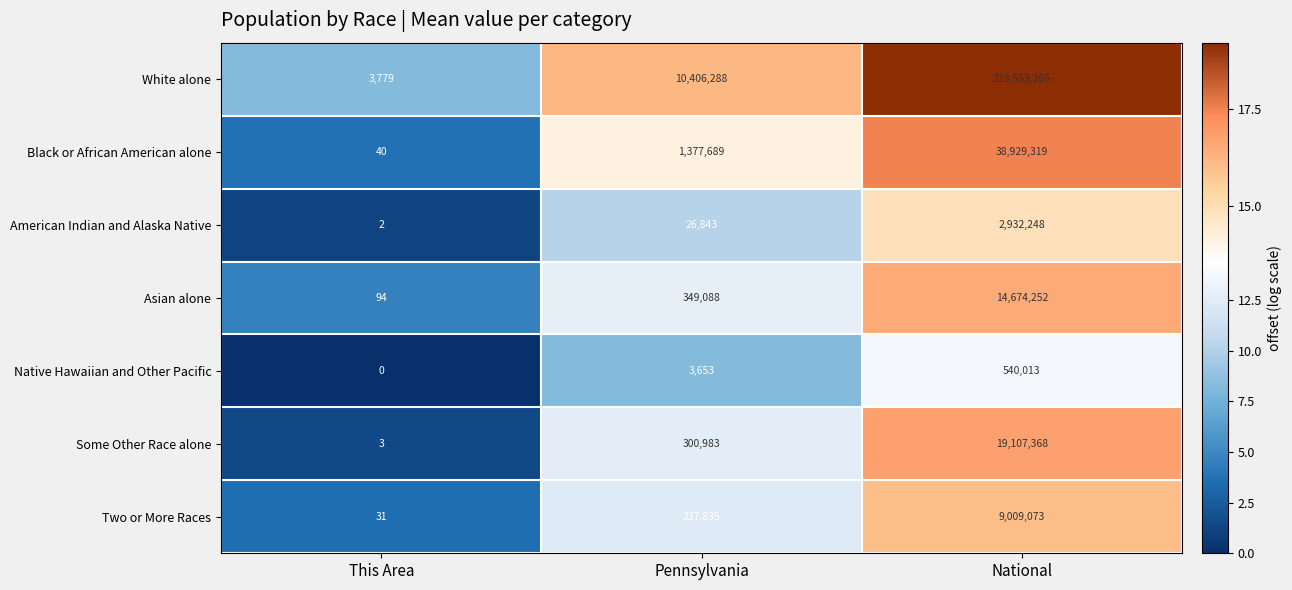

What is the maximum value shown in the chart?

223553265